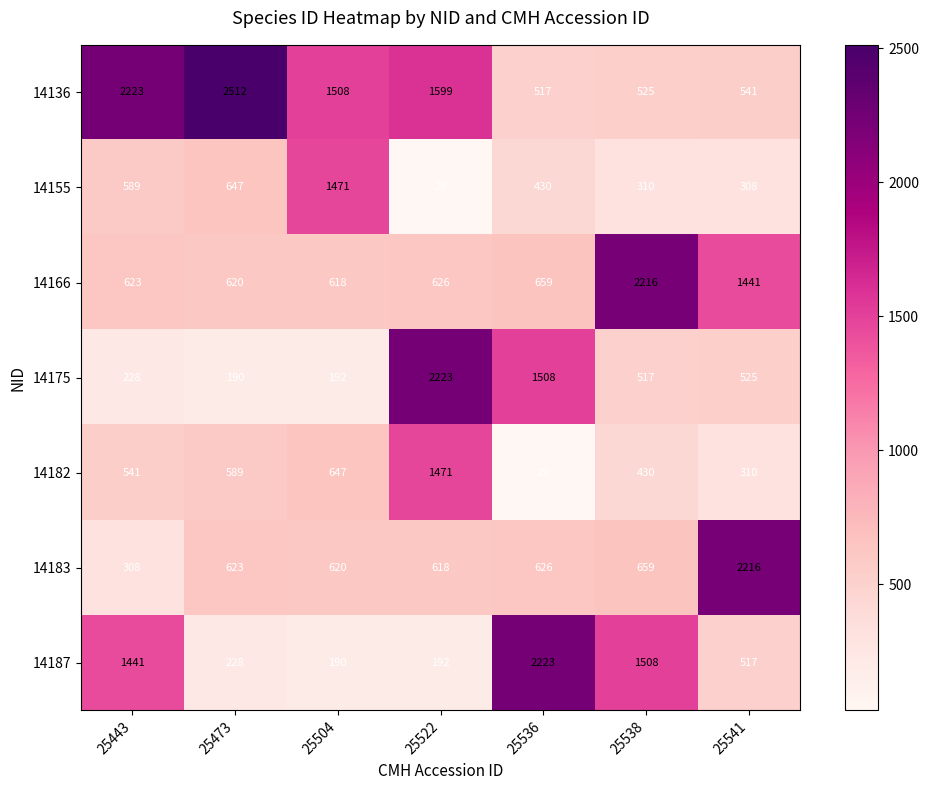

How many series are shown in this chart?

7